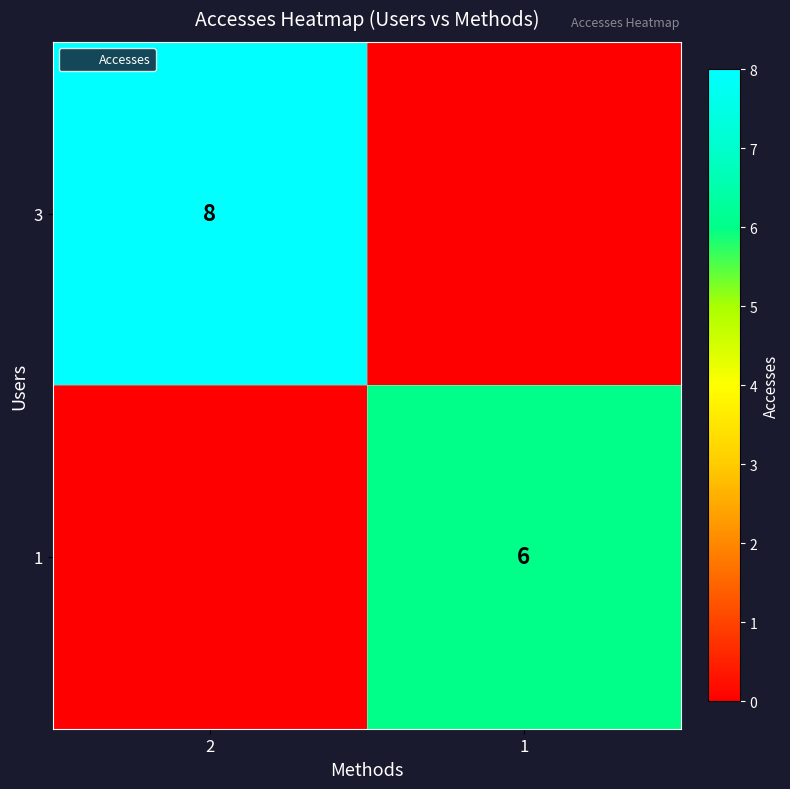

Count the 1 values in the range 0 to 6.

2